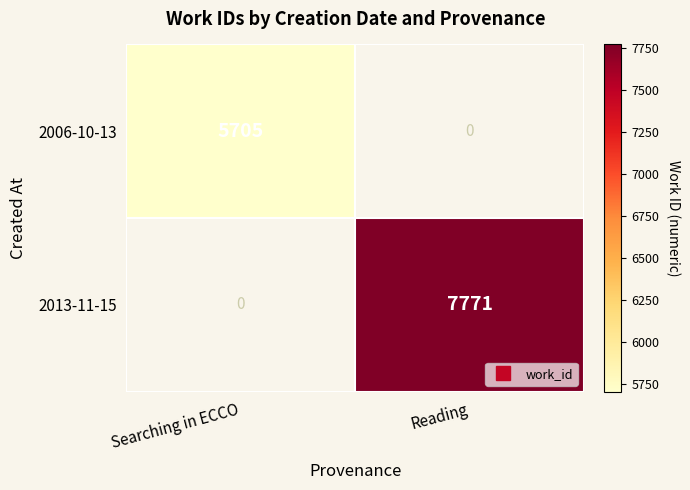

Is the value of 2006-10-13 at Searching in ECCO greater than the value of 2013-11-15 at Reading?

No